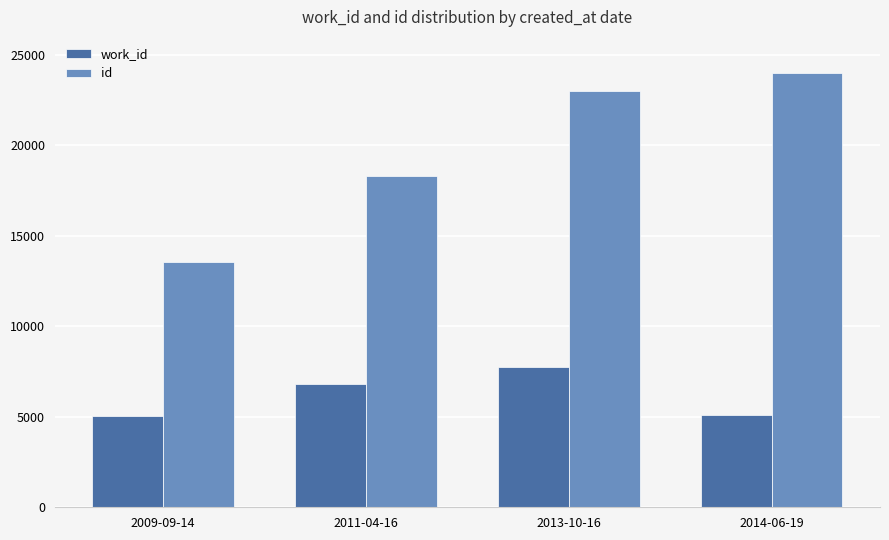

Rank the series at 2013-10-16 from lowest to highest value.

work_id, id